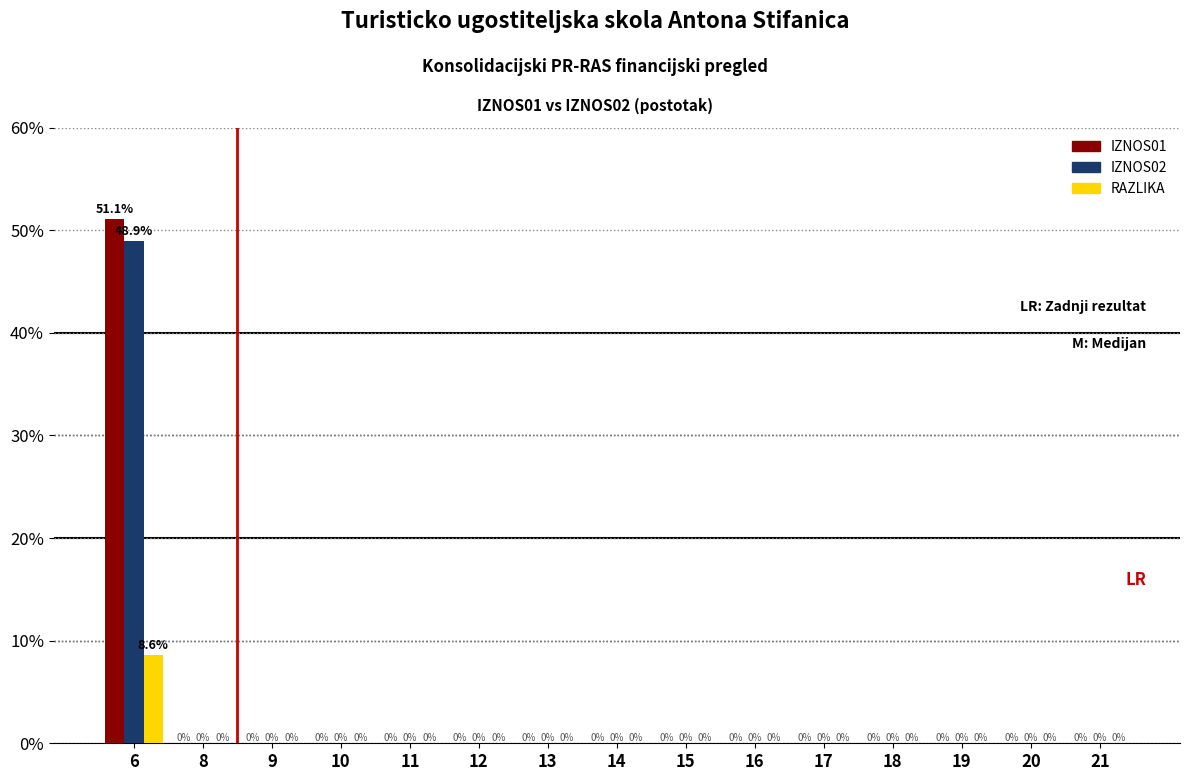

How many data points does each series have?

15